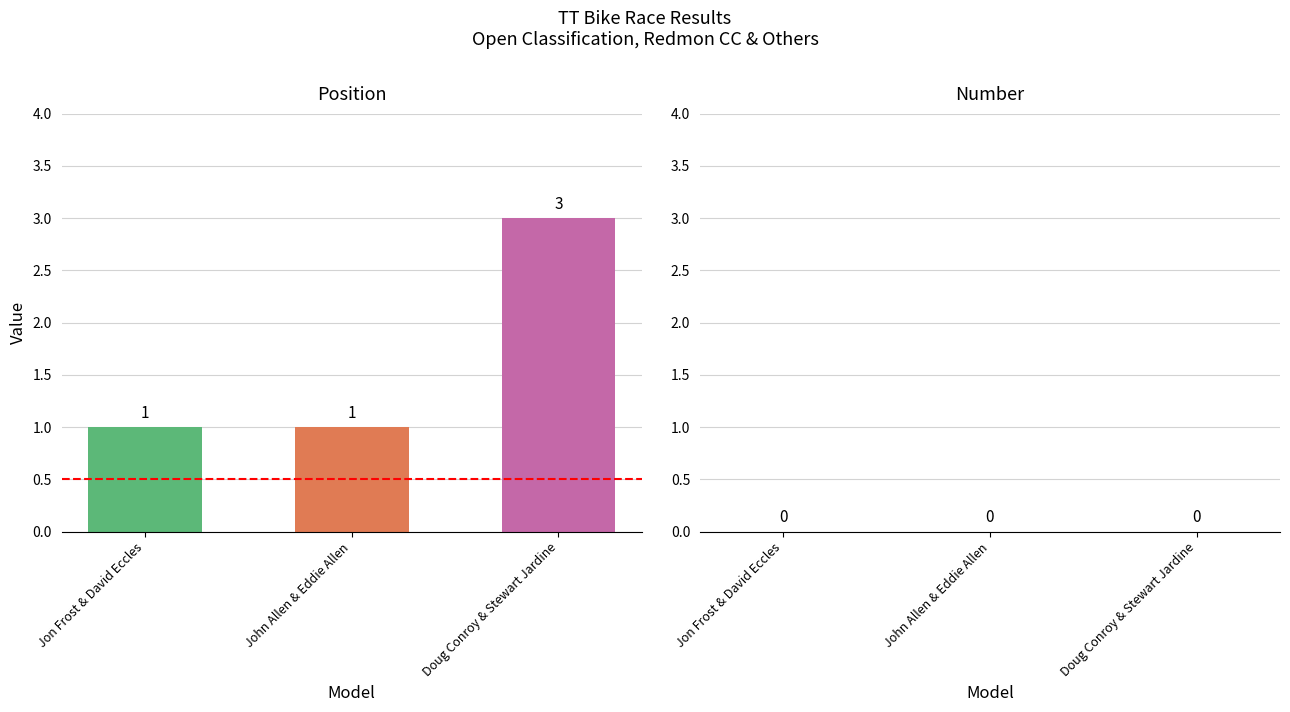

Reading right to left, extract all data points from this chart.

Doug Conroy & Stewart Jardine=3	John Allen & Eddie Allen=1	Jon Frost & David Eccles=1